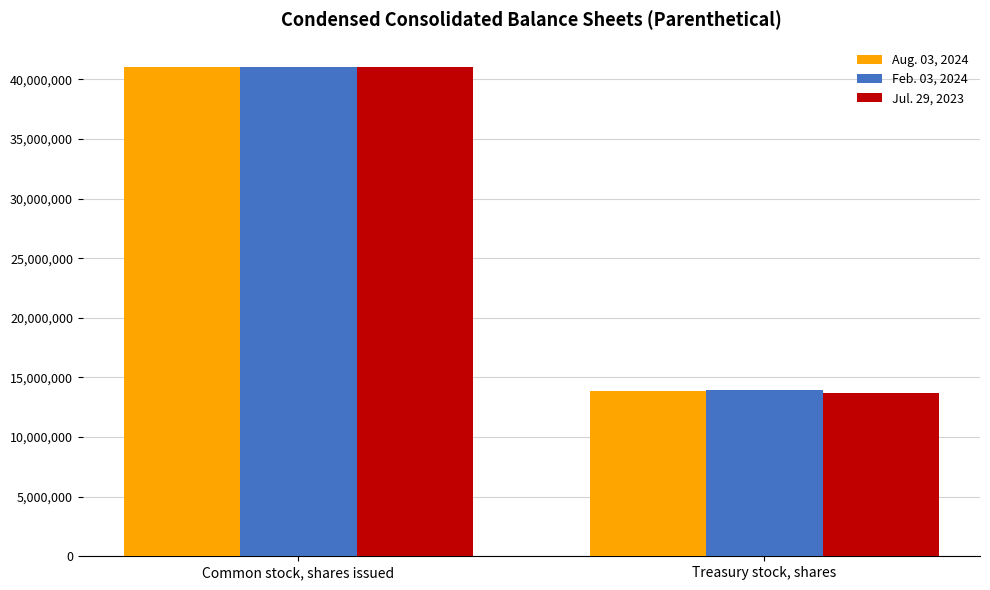

What position from the left is Treasury stock, shares?

2